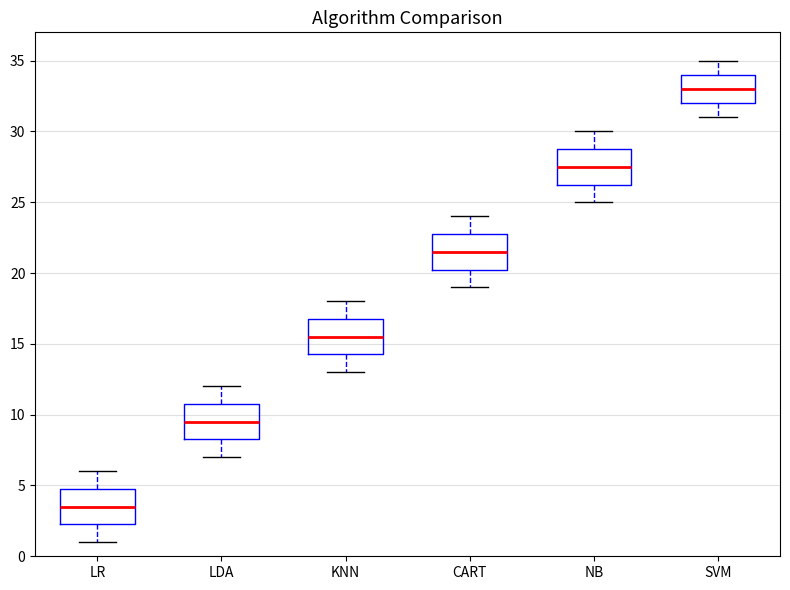

Where does the upper whisker of the box for CART end on the y-axis? The values are not printed on the chart, so give them approximately, as read against the axis.

24.0